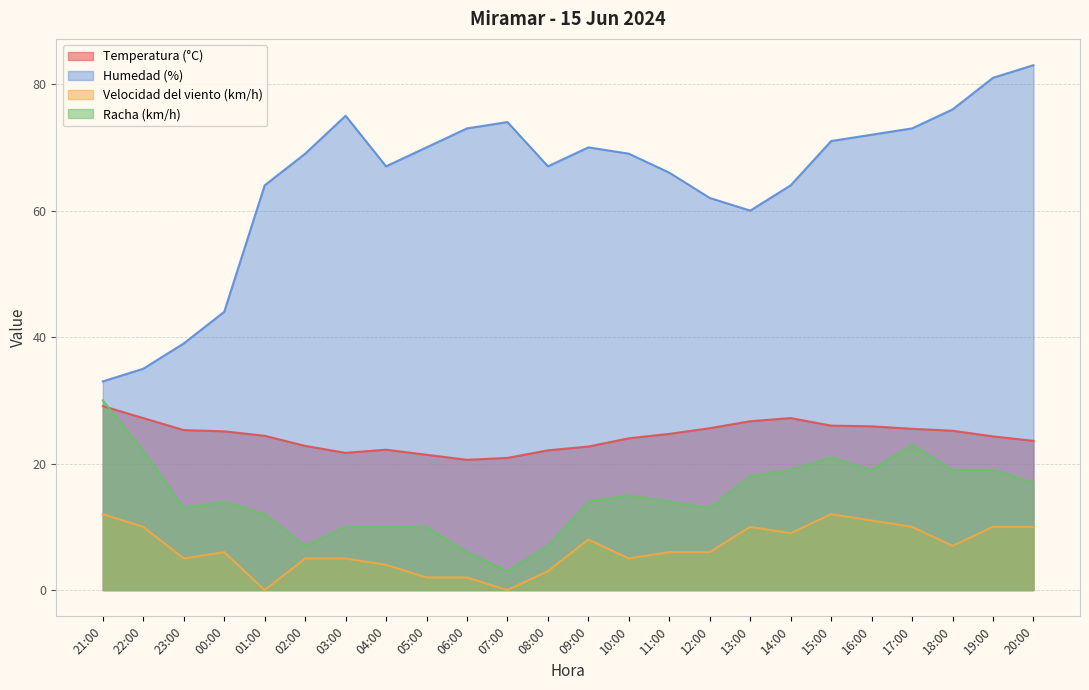

How many interior local peaks does the Humedad (%) series have?

3